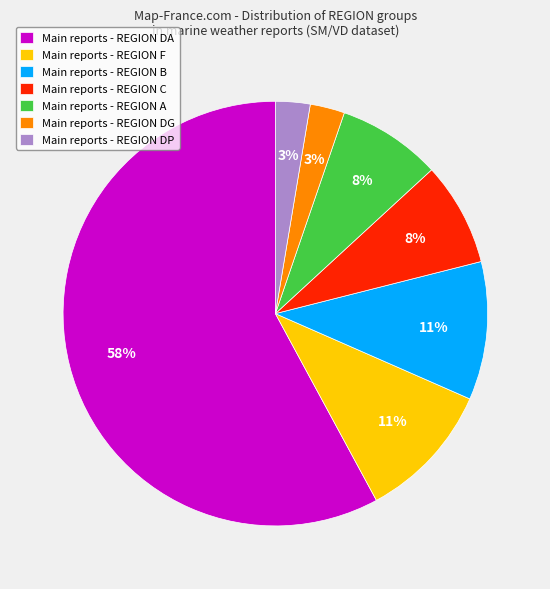

To the nearest percent, what percentage of the pie is Main reports - REGION C?

8%